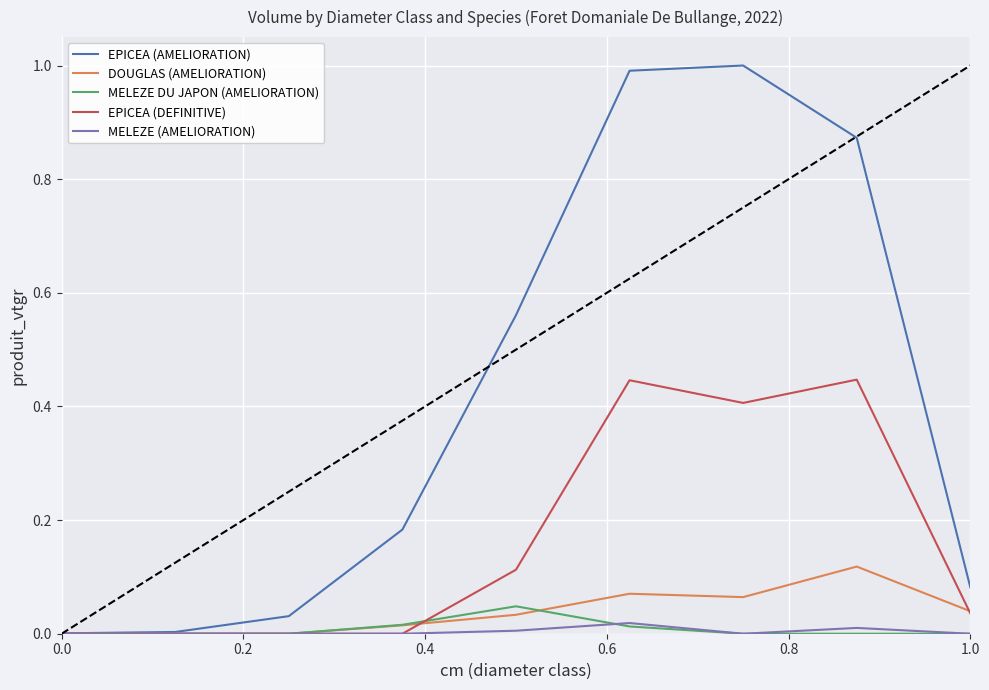

What is the greatest value displayed?

1.0